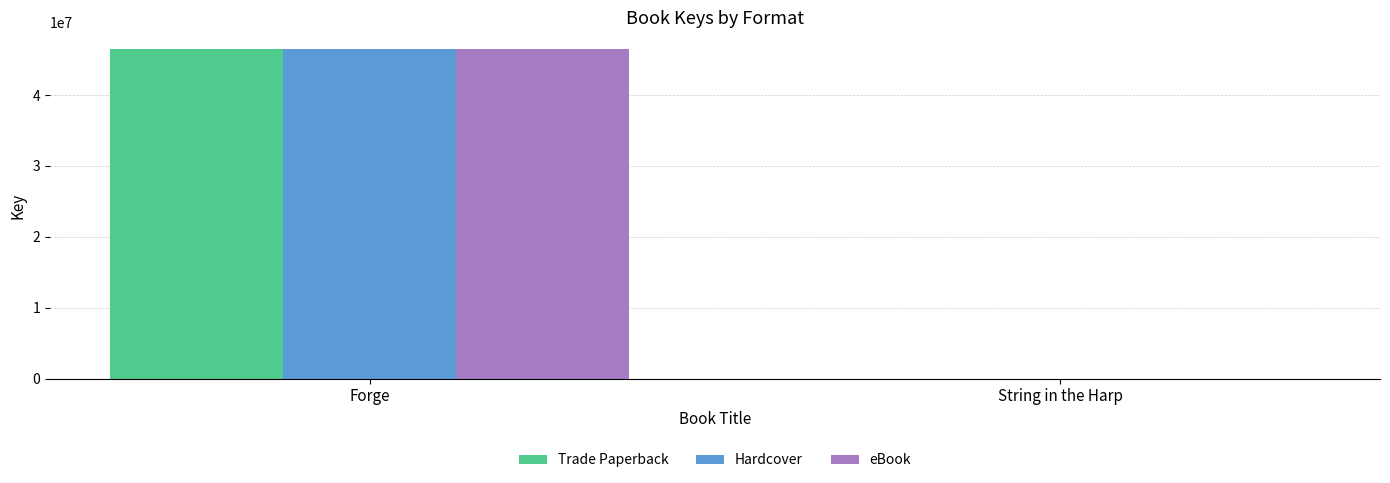

What is the sum of all Trade Paperback values?

46524479